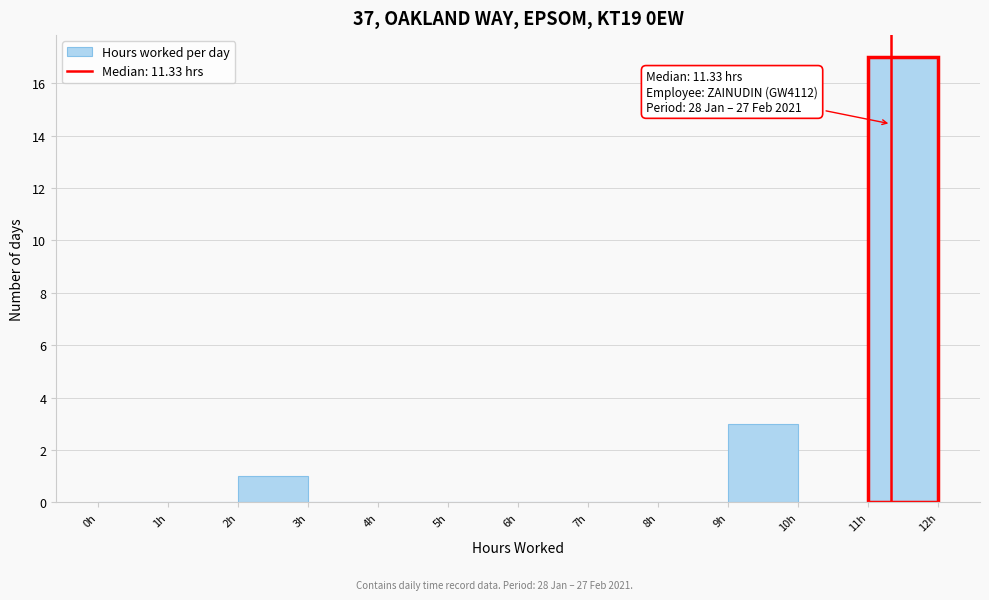

Which range on the x-axis has the tallest bar?

11 to 12